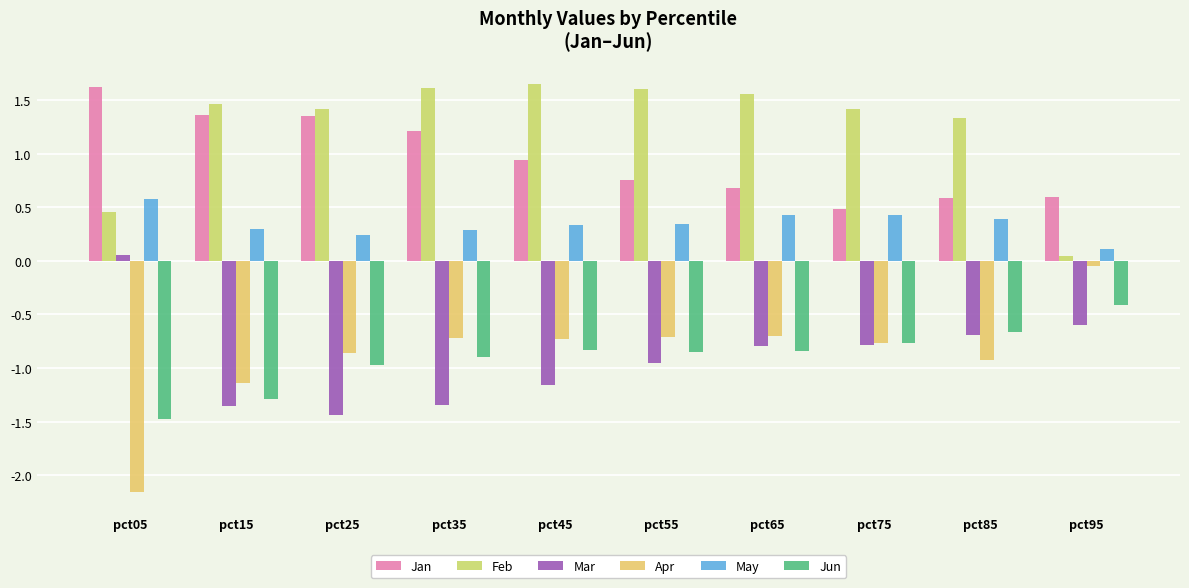

Does the chart contain stacked bars?

No